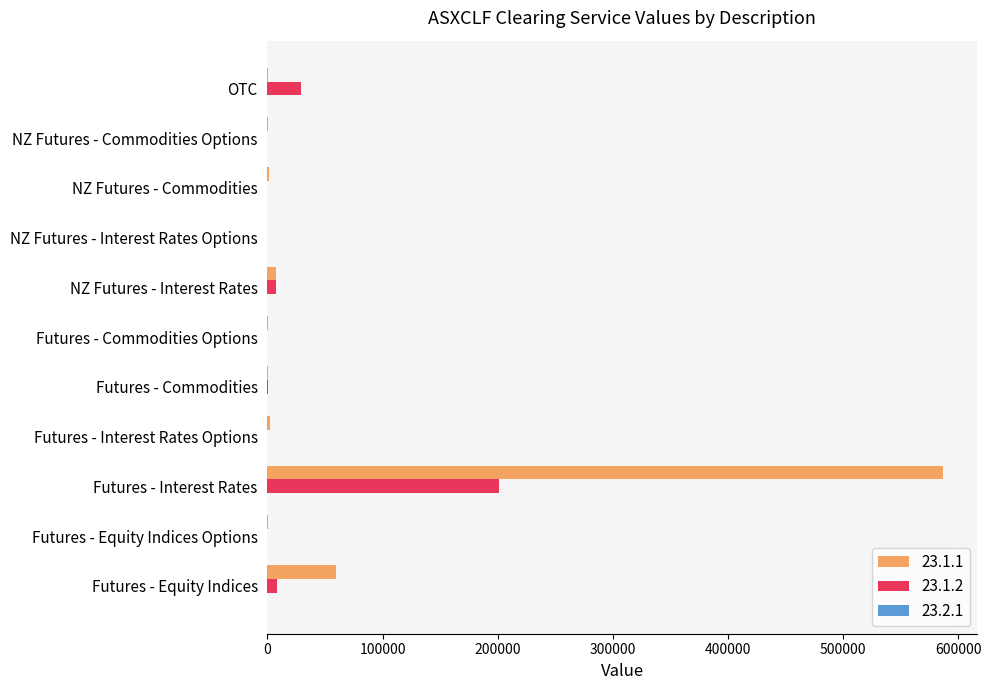

Is the value of 23.1.1 at NZ Futures - Commodities Options greater than the value of 23.1.2 at OTC?

No